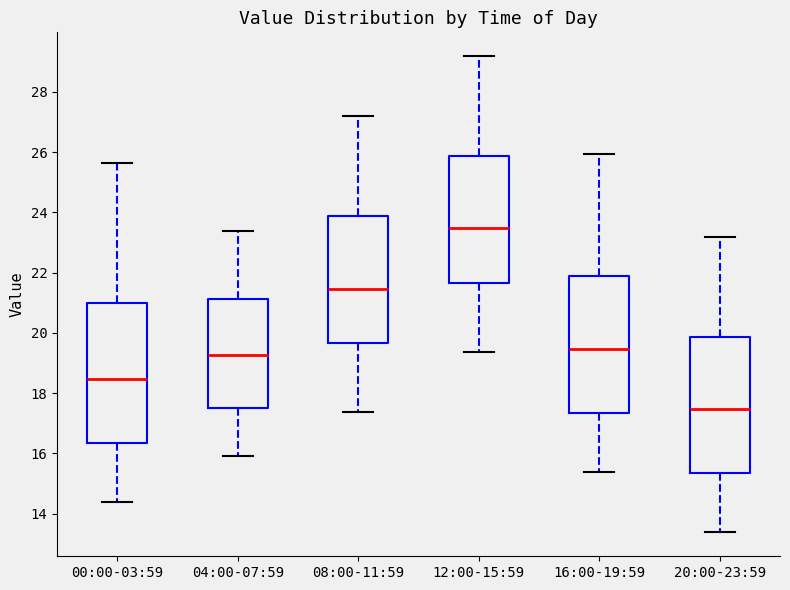

Which box has the highest median line?

12:00-15:59